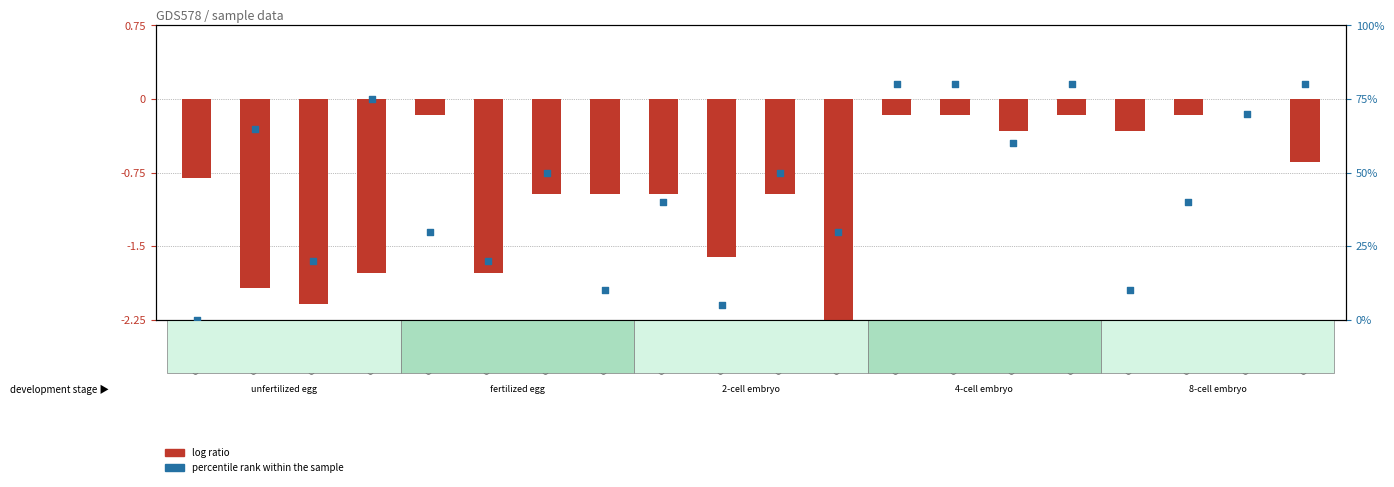

Which series contains the lowest Y value?

log ratio